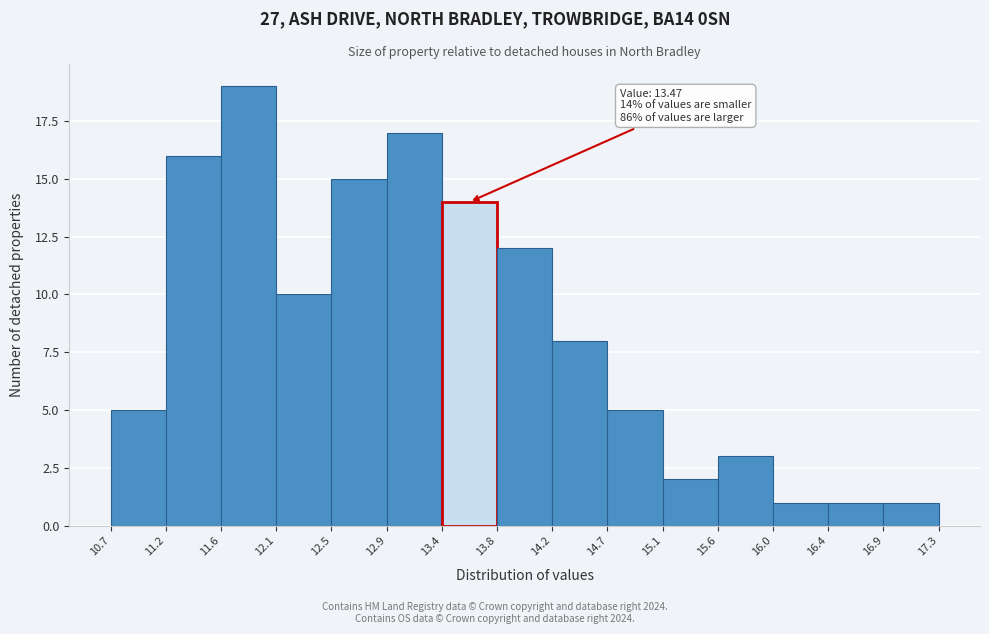

Over which range of the x-axis is the bar tallest?

11.6 to 12.1